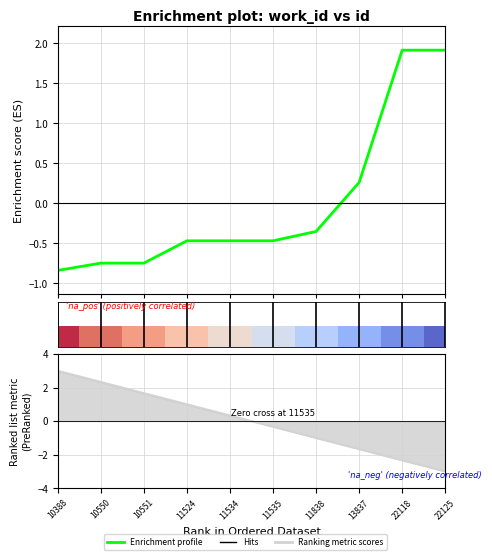

At 22118, list the series in order from smallest to largest.

Ranking metric scores, Enrichment profile